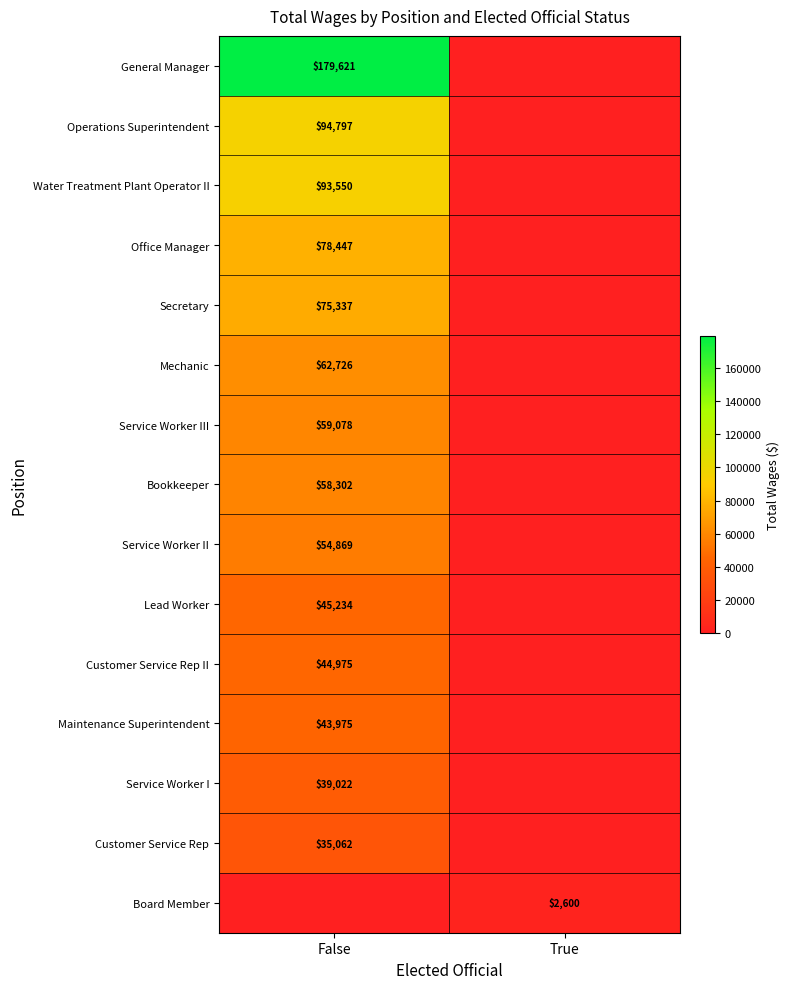

List the labels in order of Service Worker II value, smallest first.

True, False